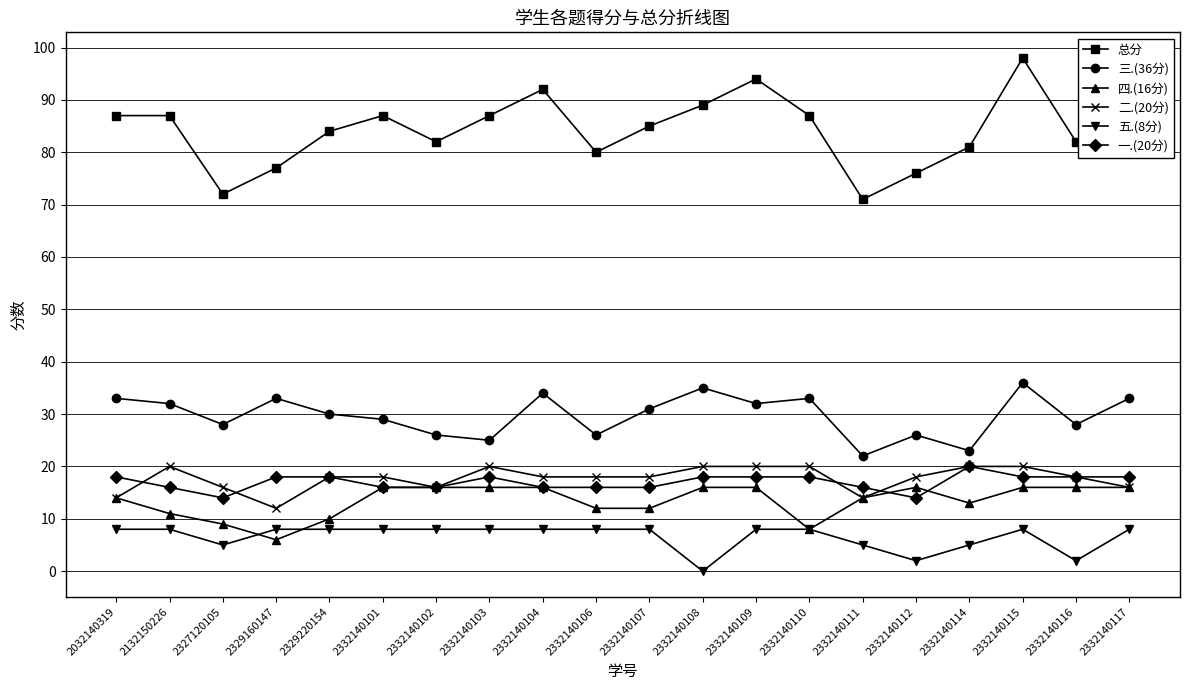

Reading right to left, what are all the values shown in this chart?

总分: 91	82	98	81	76	71	87	94	89	85	80	92	87	82	87	84	77	72	87	87
三.(36分): 33	28	36	23	26	22	33	32	35	31	26	34	25	26	29	30	33	28	32	33
四.(16分): 16	16	16	13	16	14	8	16	16	12	12	16	16	16	16	10	6	9	11	14
二.(20分): 16	18	20	20	18	14	20	20	20	18	18	18	20	16	18	18	12	16	20	14
五.(8分): 8	2	8	5	2	5	8	8	0	8	8	8	8	8	8	8	8	5	8	8
一.(20分): 18	18	18	20	14	16	18	18	18	16	16	16	18	16	16	18	18	14	16	18